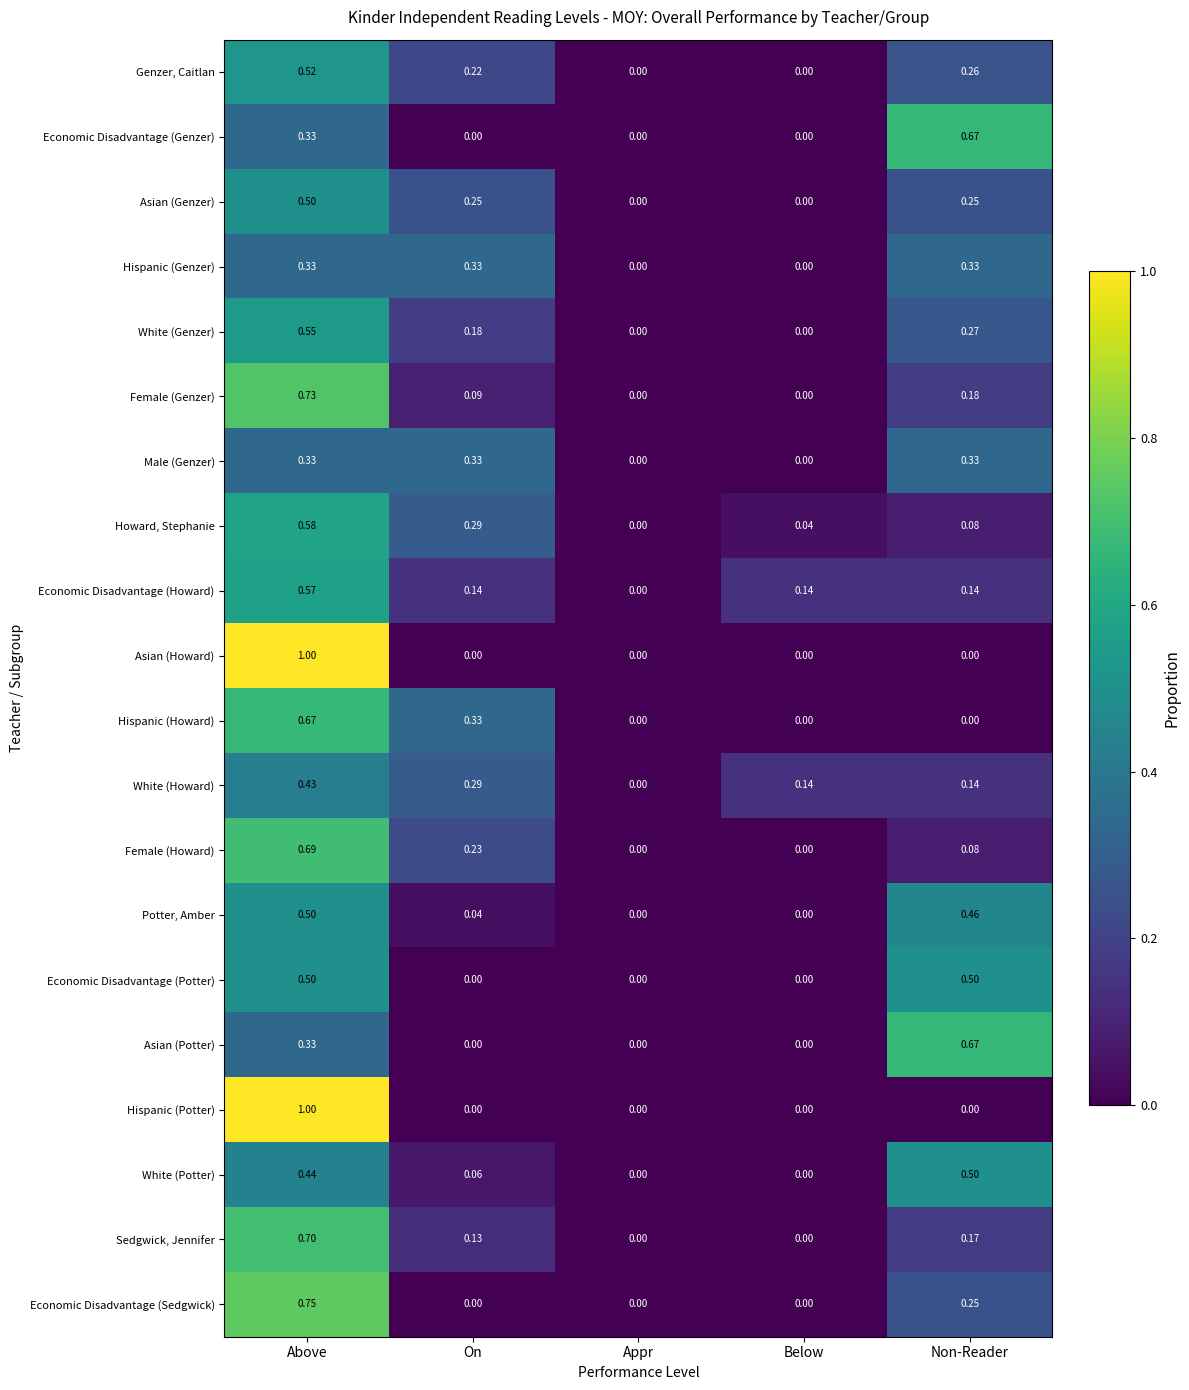

At which label is White (Howard) closest to 0?

Appr